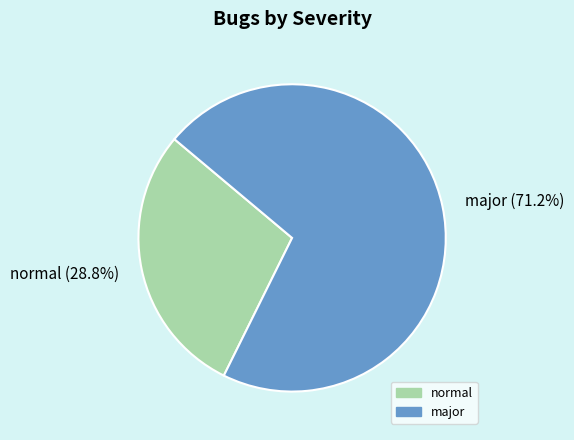

To the nearest percent, what is the combined percentage of normal and major?

100%